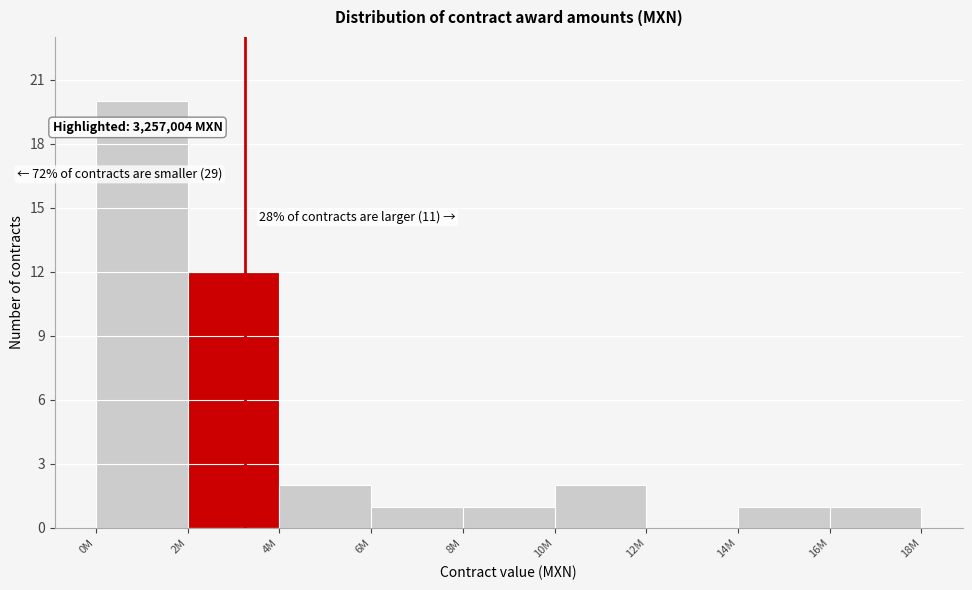

Reading right to left, list all the values displayed in this chart.

16M=1	14M=1	12M=0	10M=2	8M=1	6M=1	4M=2	2M=12	0M=20